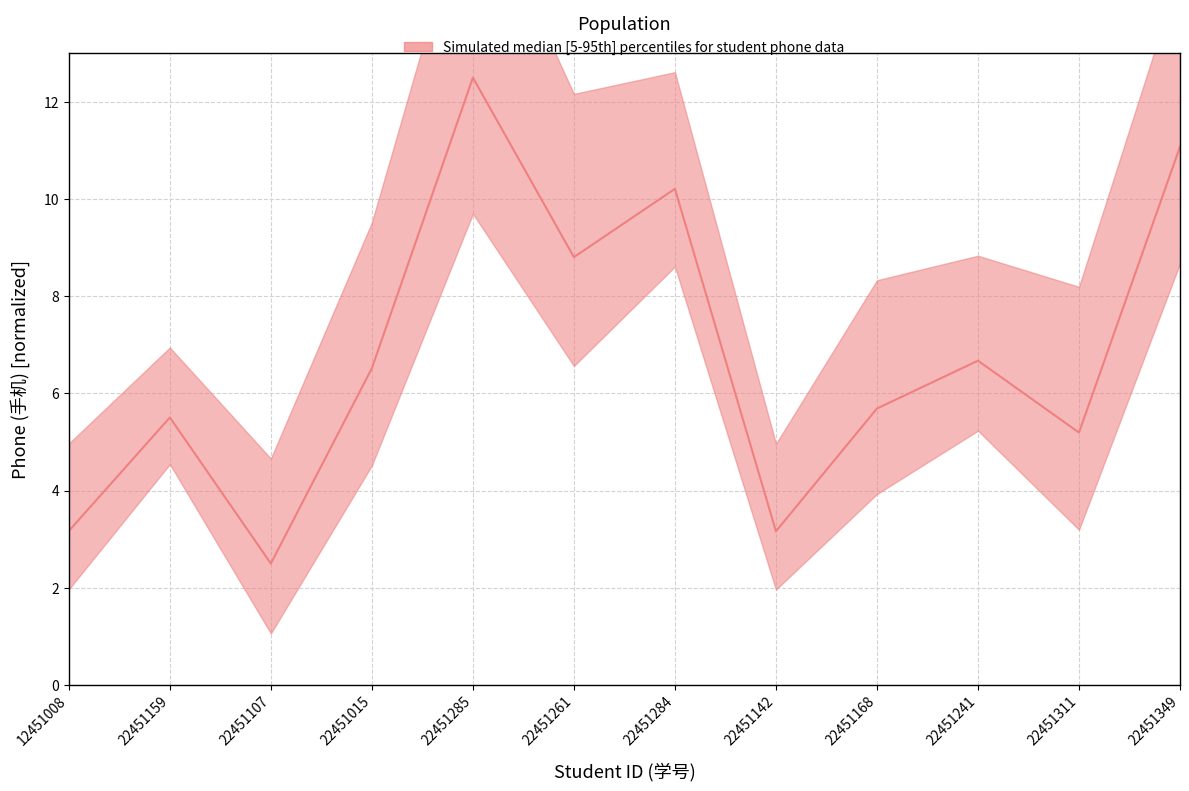

How many values are below 6?

6